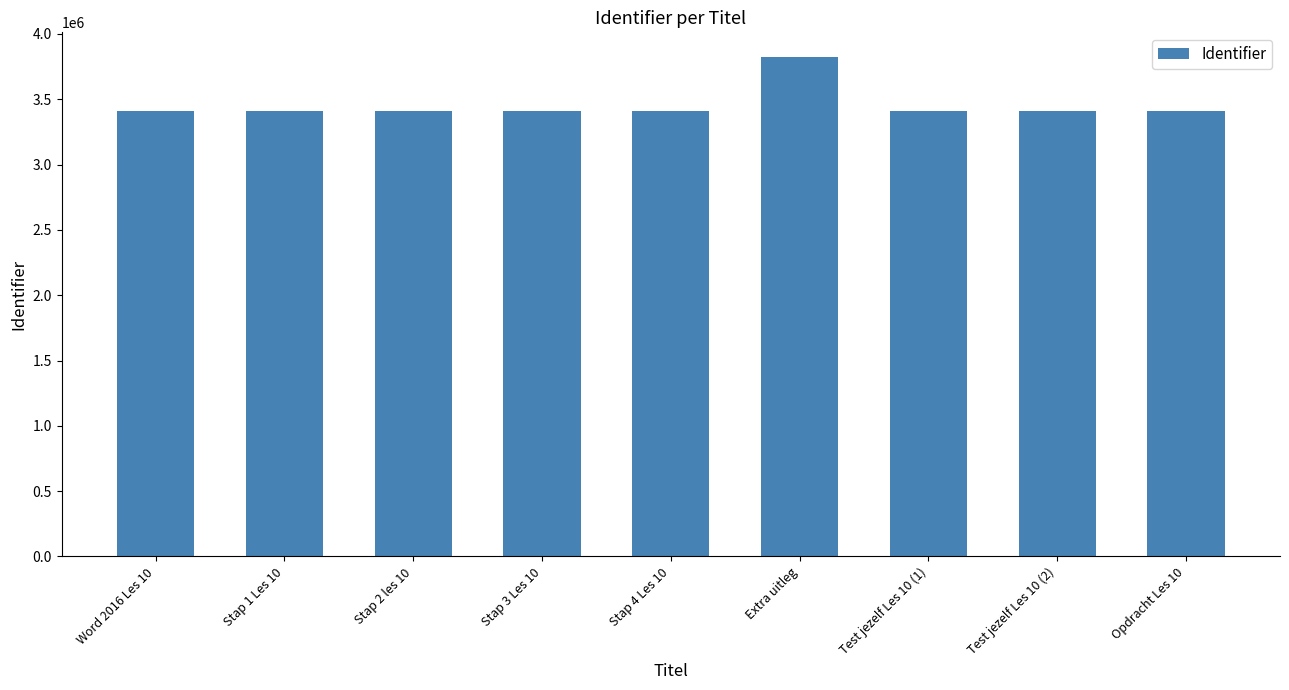

What is the average value?

3458939